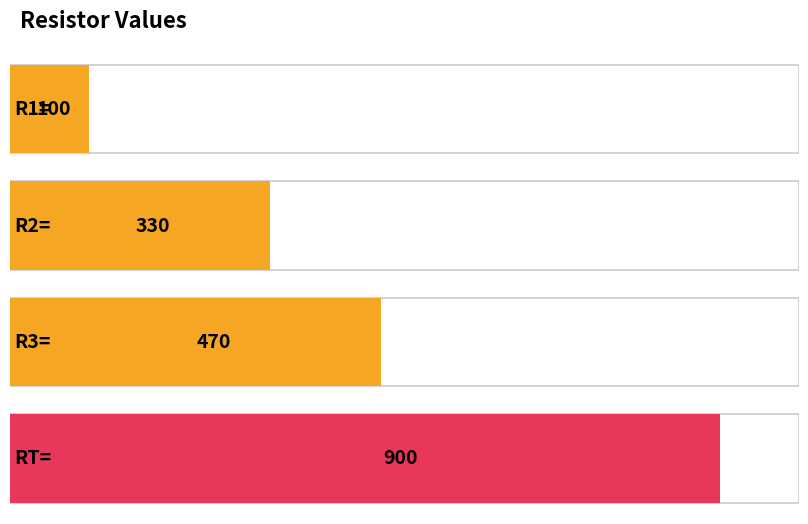

What is the difference between the second highest and minimum values?

370